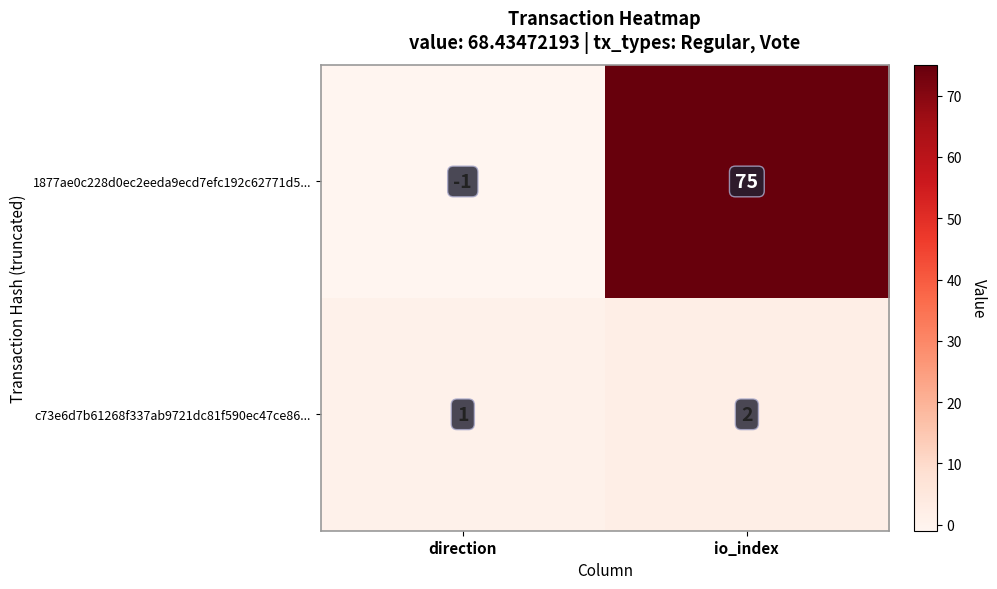

Reading left to right, what are all the values shown in this chart?

1877ae0c228d0ec2eeda9ecd7efc192c62771d5...: -1	75
c73e6d7b61268f337ab9721dc81f590ec47ce86...: 1	2